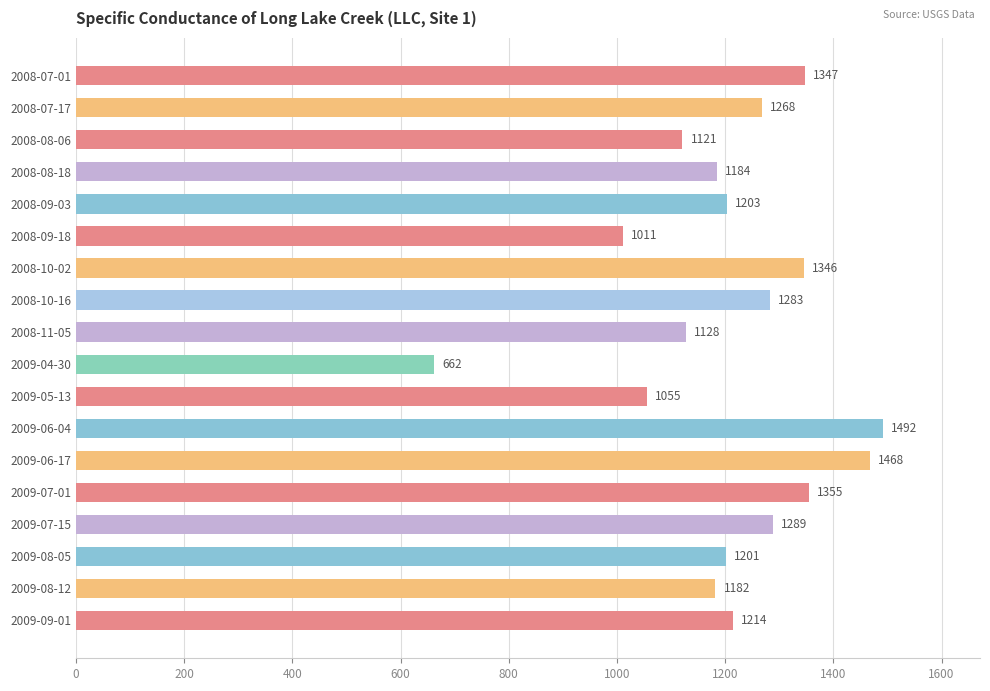

What is the greatest value displayed?

1492